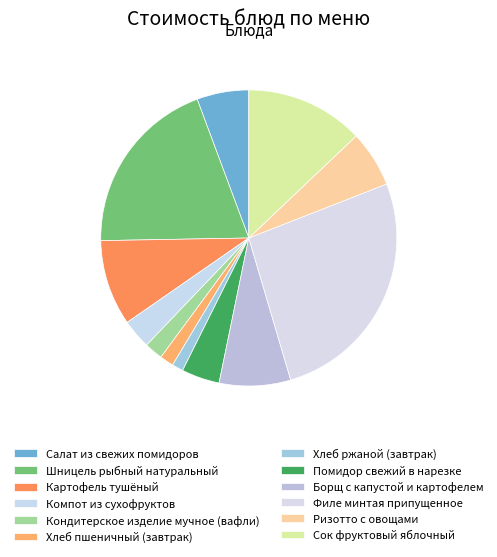

To the nearest percent, what is the difference between the Ризотто с овощами and Кондитерское изделие мучное (вафли) slice percentages?

4%